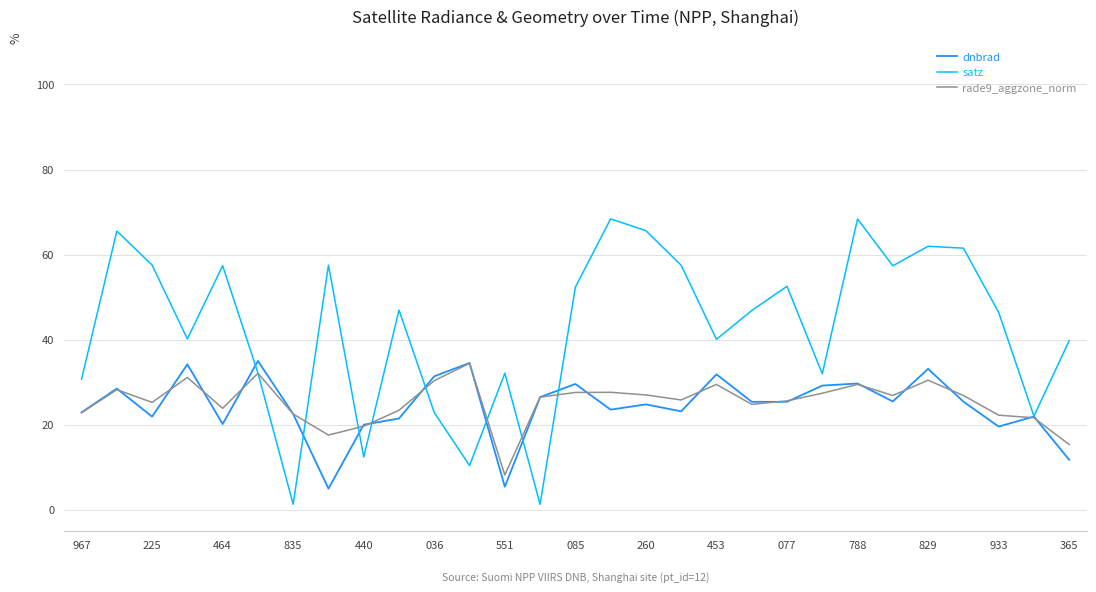

Which series has the largest total across all categories?

satz